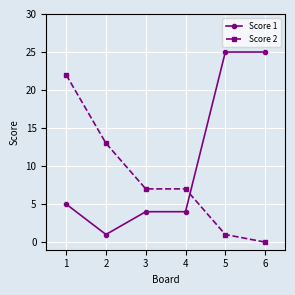

What is the highest value of the Score 2 series?

22